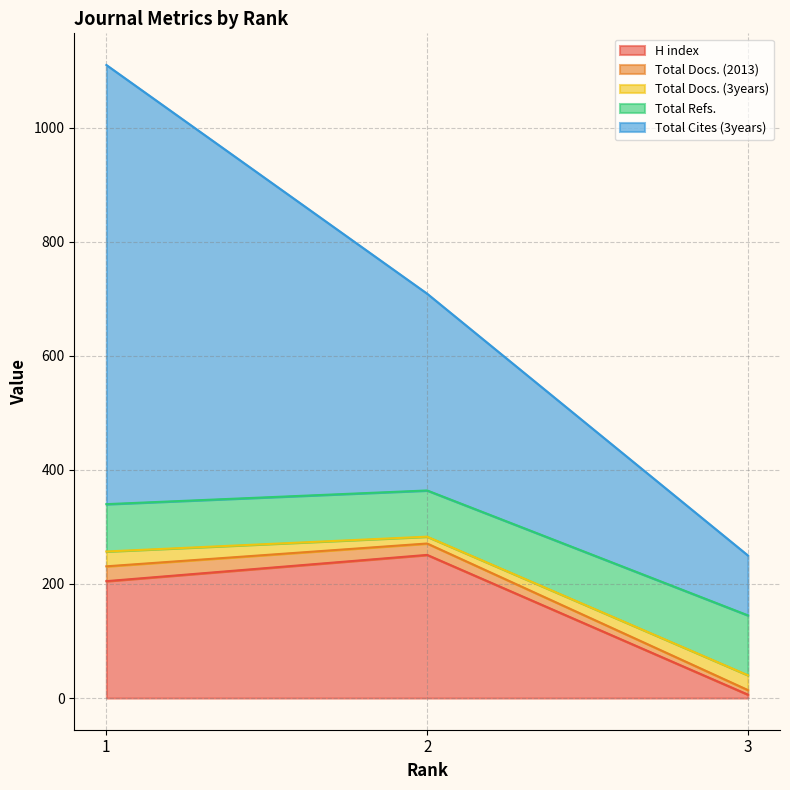

What are all the series names shown in the legend?

H index, Total Docs. (2013), Total Docs. (3years), Total Refs., Total Cites (3years)